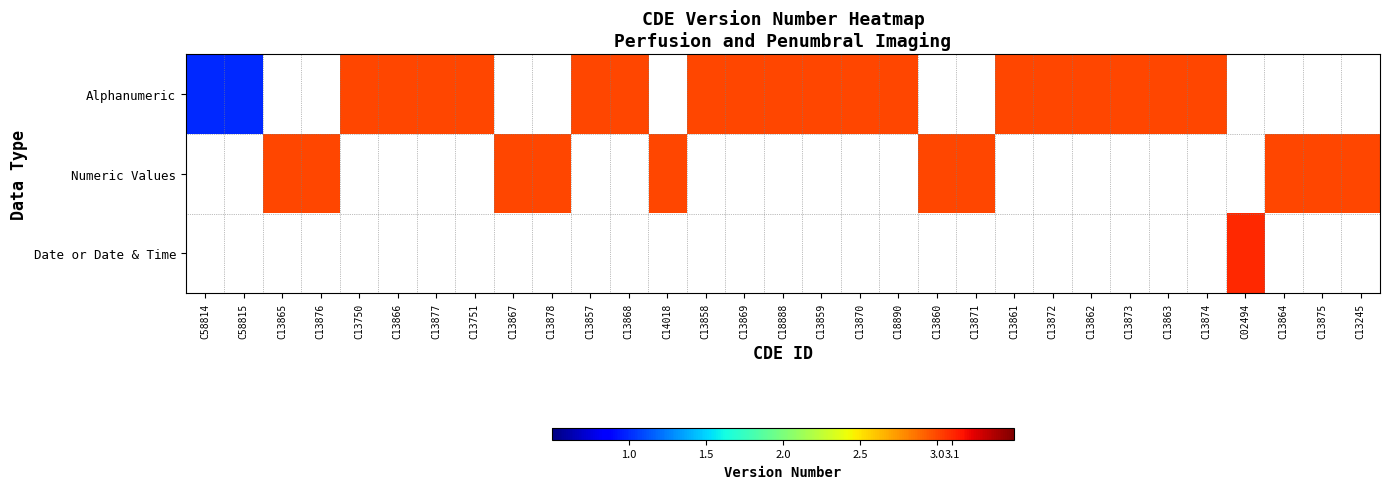

Which series has the largest range (max minus min)?

Alphanumeric